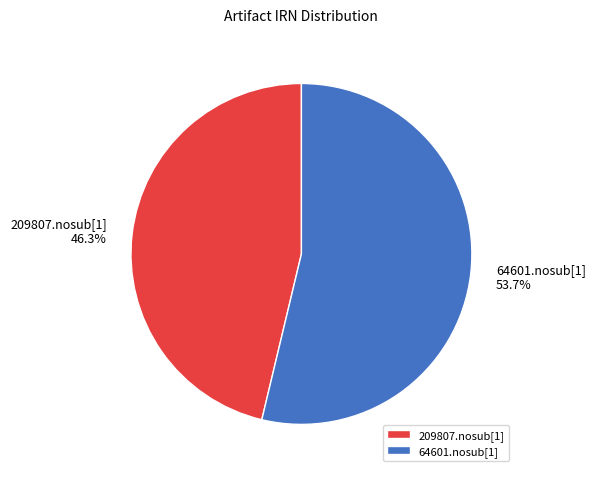

To the nearest percent, what is the difference between the largest and smallest slice percentages?

7%